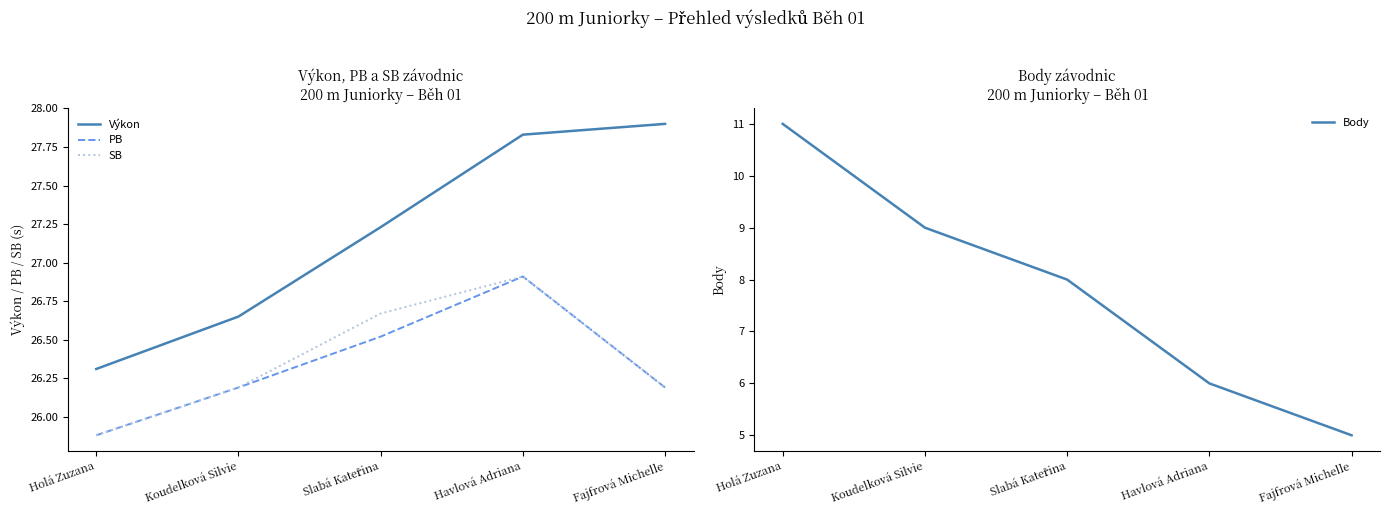

At how many categories does at least one series exceed 20?

5